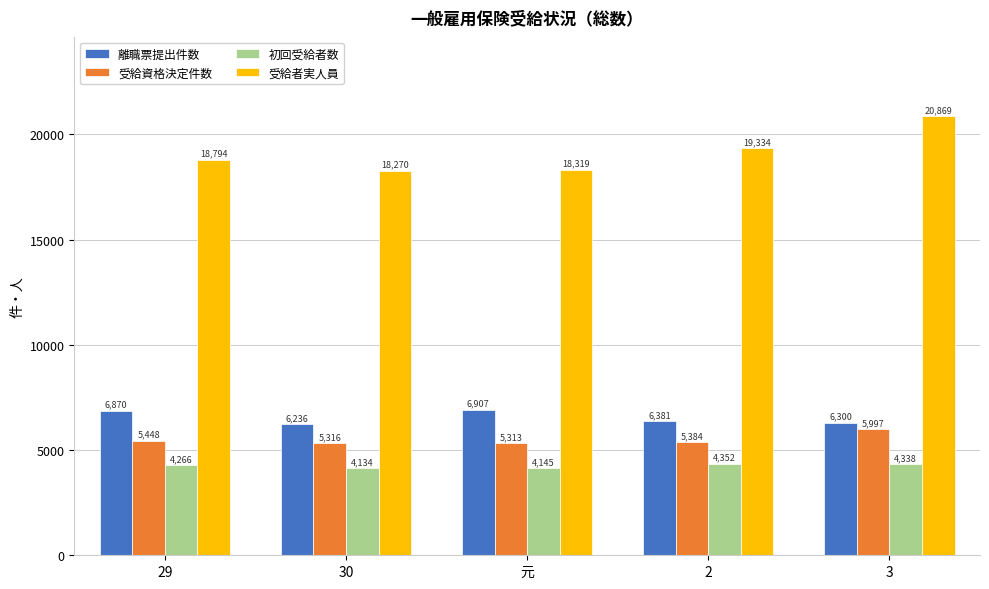

Rank the series at 2 from lowest to highest value.

初回受給者数, 受給資格決定件数, 離職票提出件数, 受給者実人員